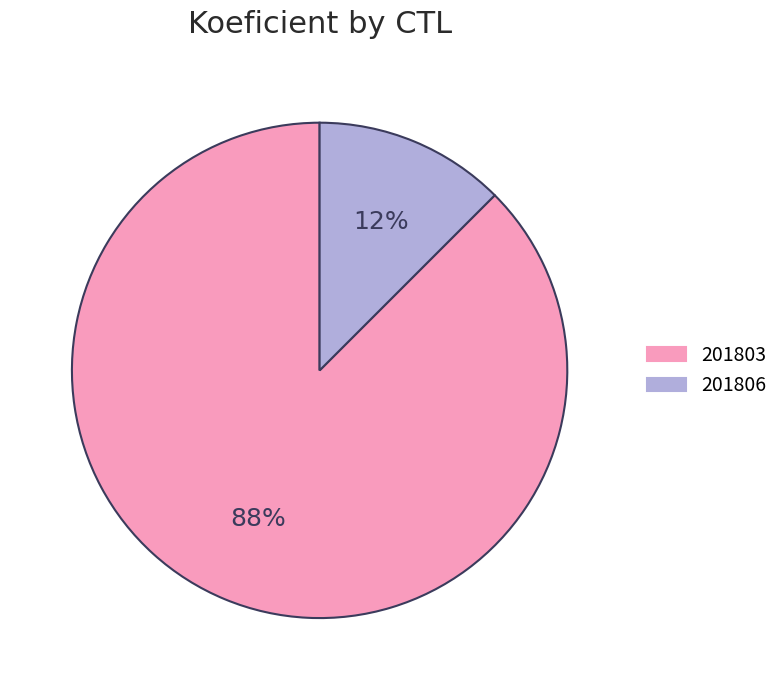

Do 201806 and 201803 together represent more than half of the pie?

Yes